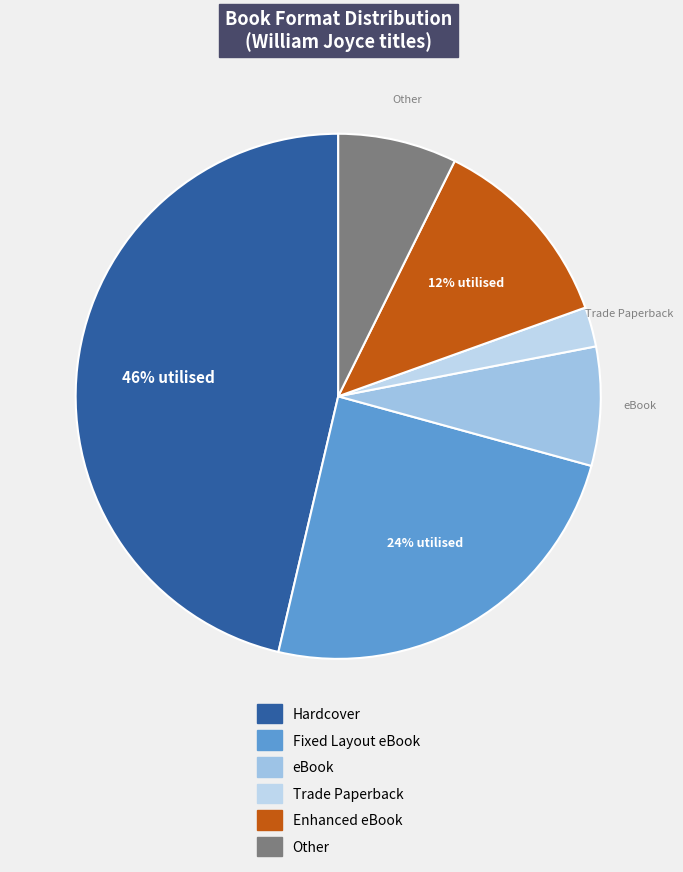

How many slices are in this pie chart?

6